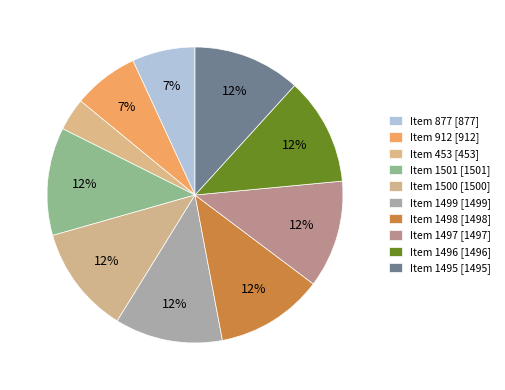

What is the change in value from Item 877 to Item 912?

+35